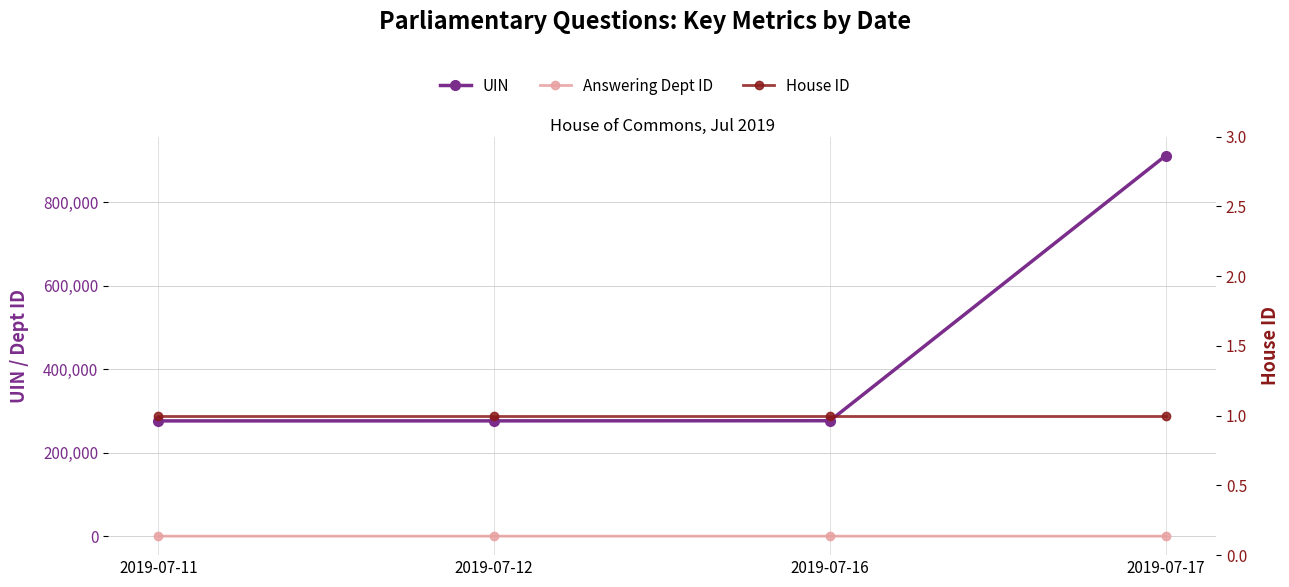

Reading left to right, what are all the values shown in this chart?

UIN: 276132	276225	276526	911993
Answering Dept ID: 20	16	16	20
House ID: 1	1	1	1